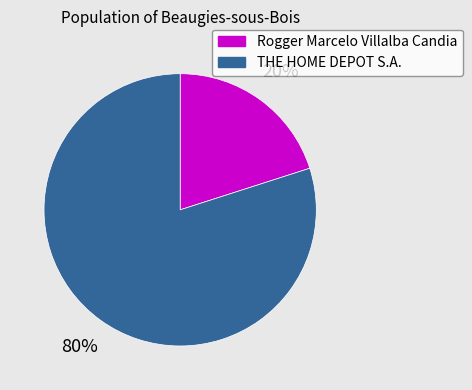

Between Rogger Marcelo Villalba Candia and THE HOME DEPOT S.A., which is larger?

THE HOME DEPOT S.A.